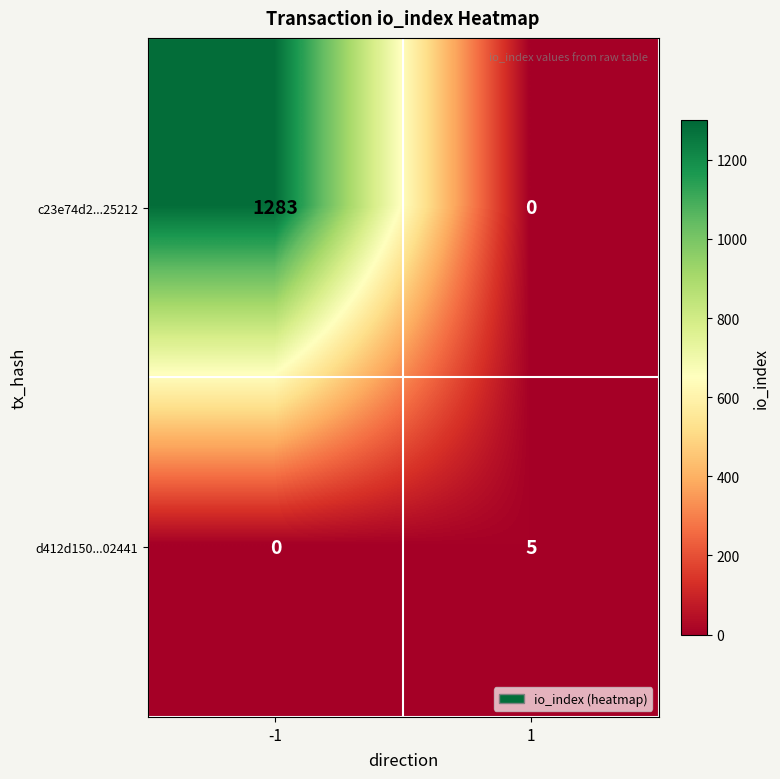

Reading left to right, list all the values displayed in this chart.

c23e74d2...25212: 1283	0
d412d150...02441: 0	5